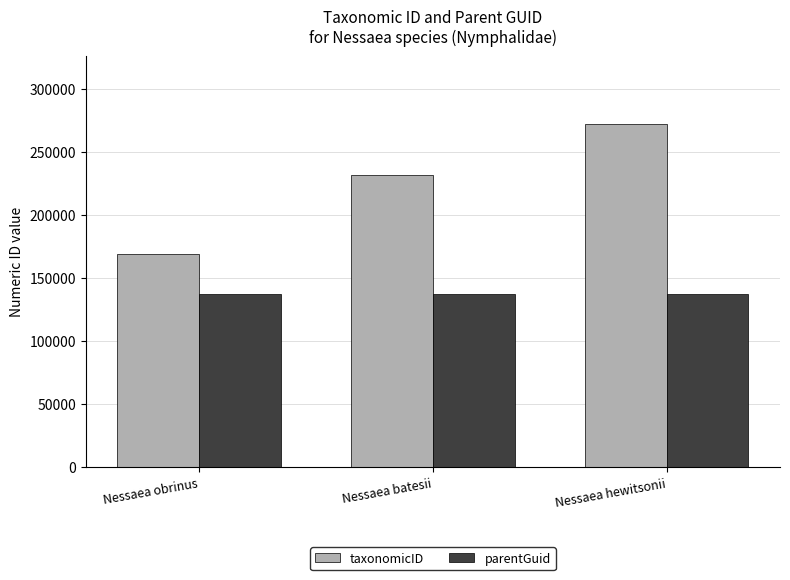

Where is taxonomicID nearest to the value 220243?

Nessaea batesii